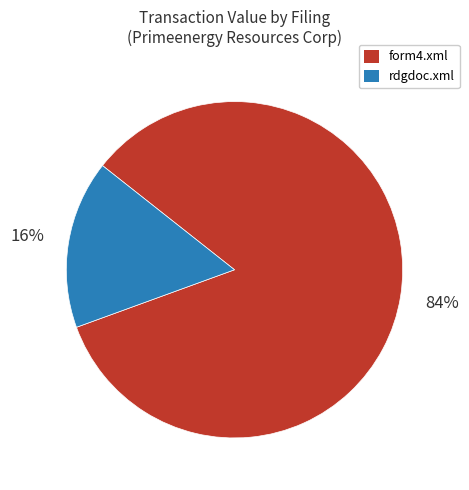

What percentage is the rdgdoc.xml slice, to the nearest percent?

16%